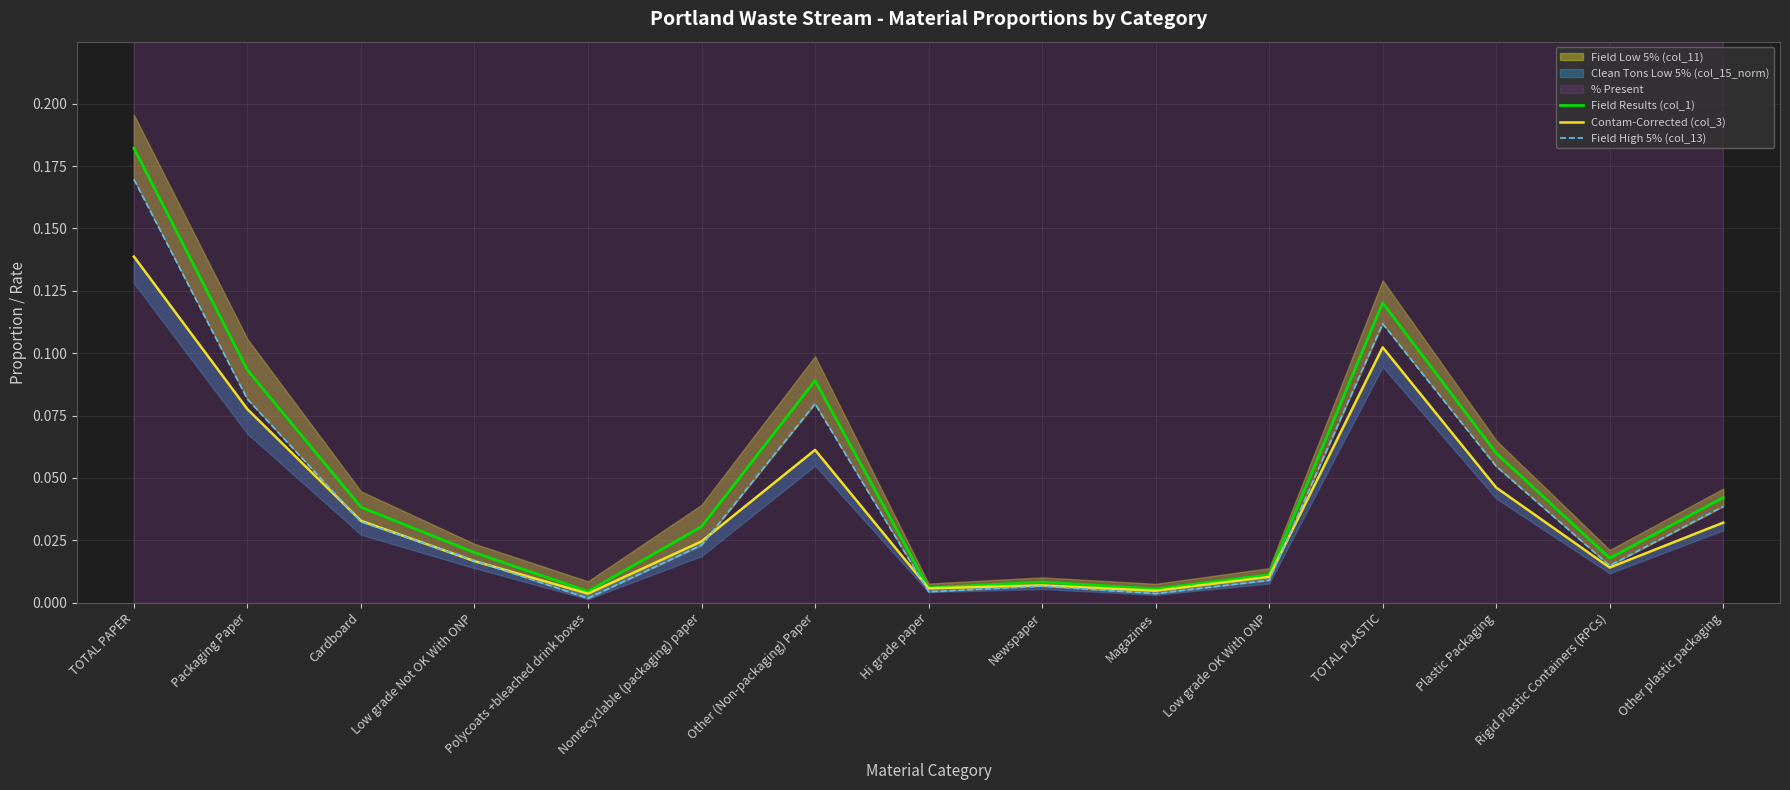

Rank the series by their average value, from highest to lowest.

Field Results (col_1), Field High 5% (col_13), Contam-Corrected (col_3)